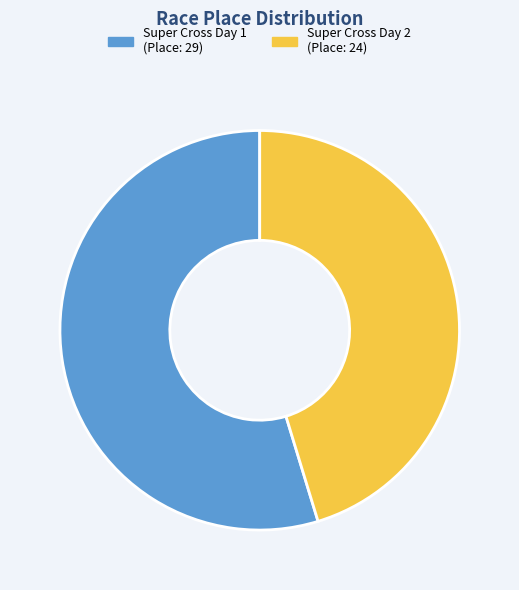

Count the number of slices in the pie.

2